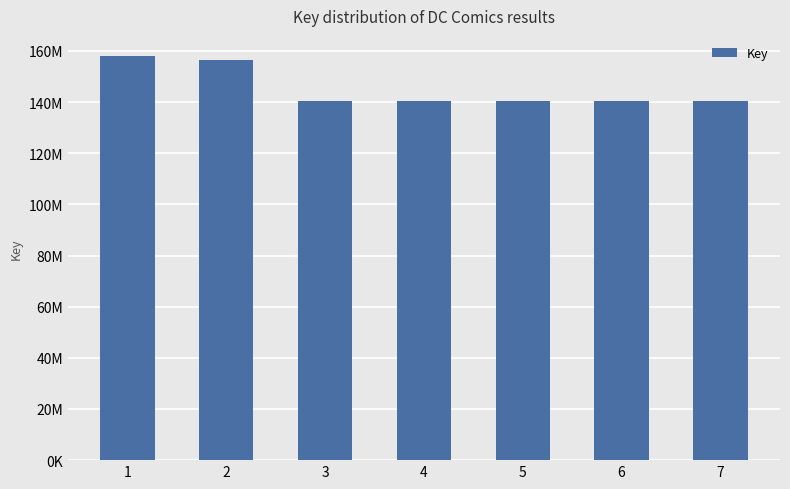

Reading left to right, list all the values displayed in this chart.

157957537	156484350	140448017	140410876	140411133	140410353	140410609